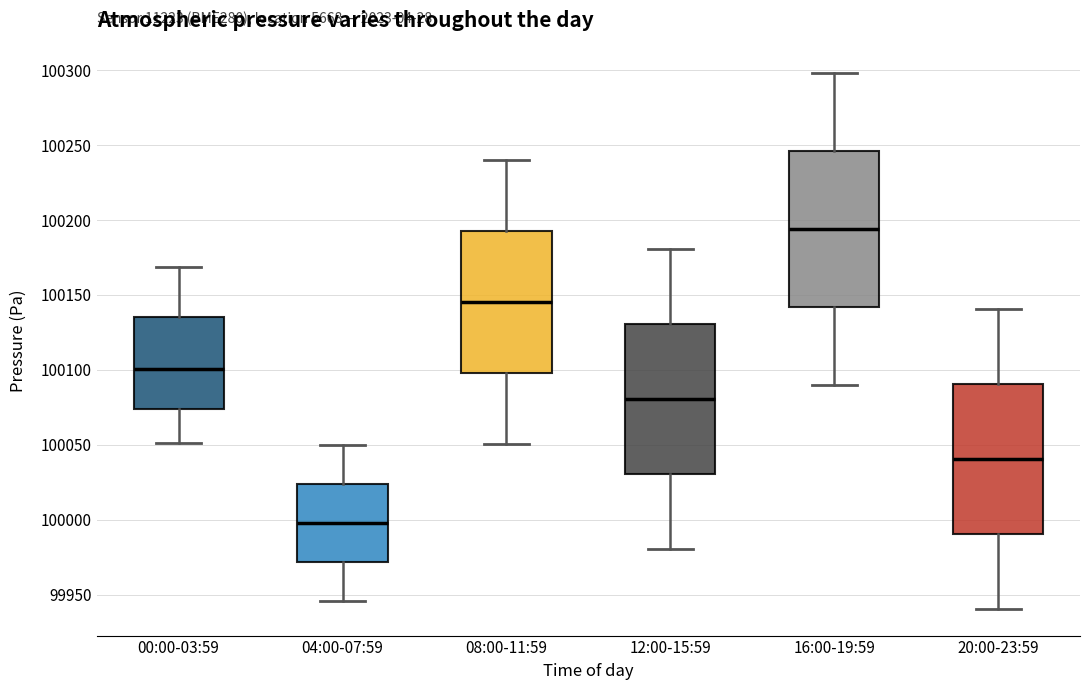

Where is the lower edge of the box for 12:00-15:59 on the y-axis? The values are not printed on the chart, so give them approximately, as read against the axis.

100030